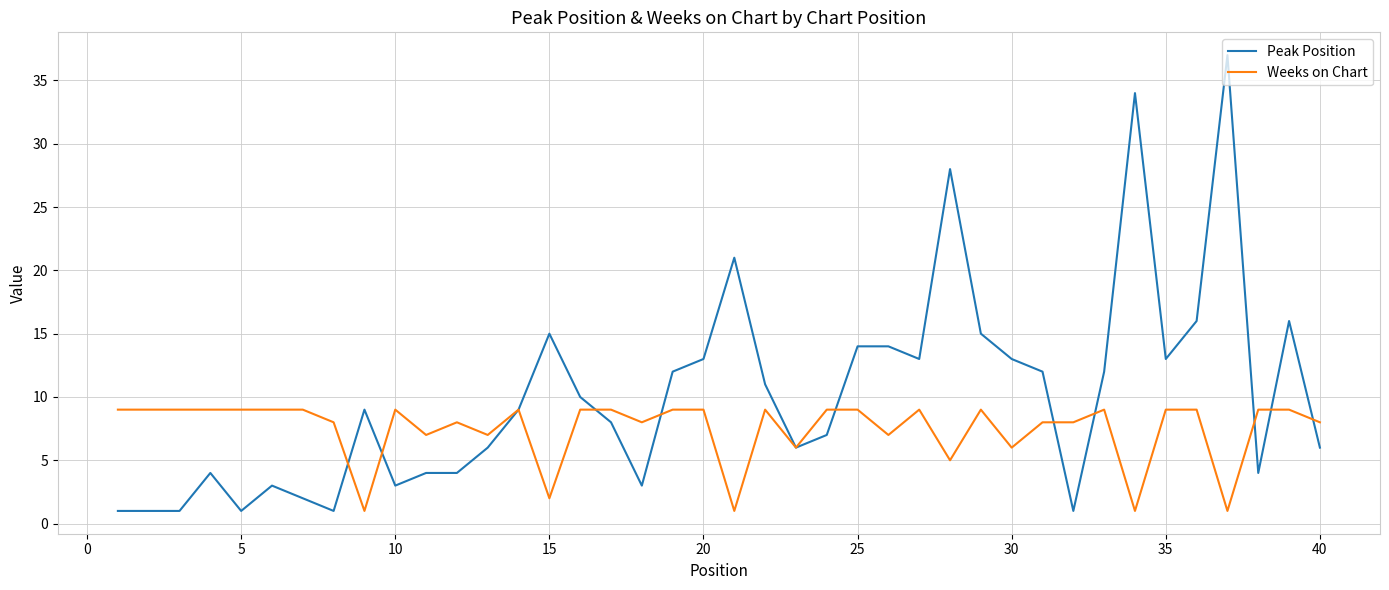

What is the greatest value displayed?

37